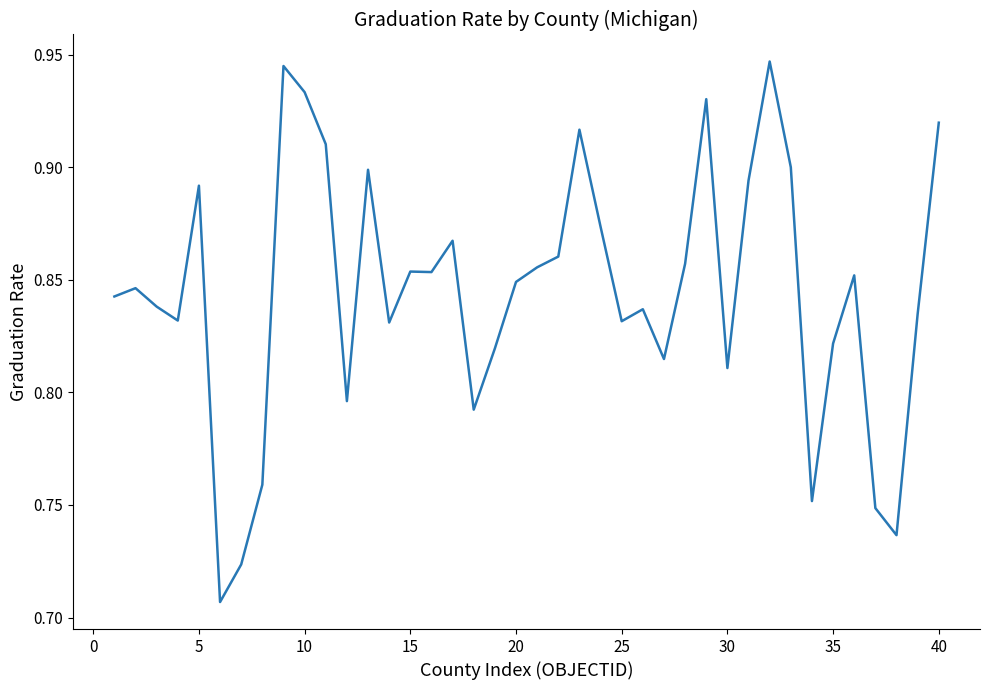

Count the values in the range 0 to 1.

40